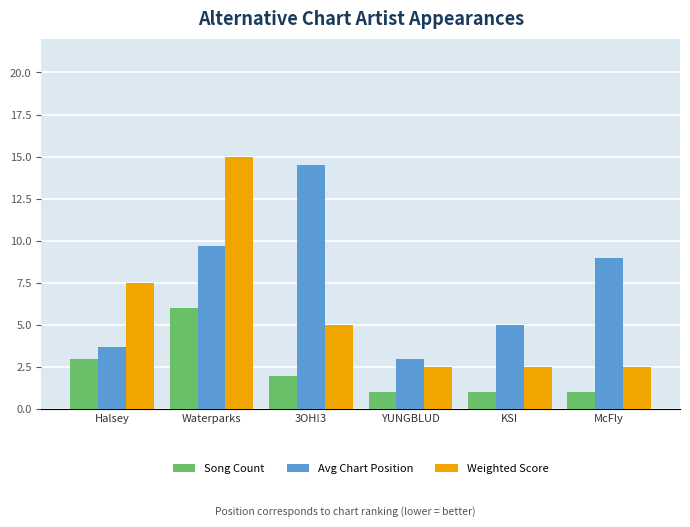

What is the difference between the highest and lowest values at KSI?

4.0